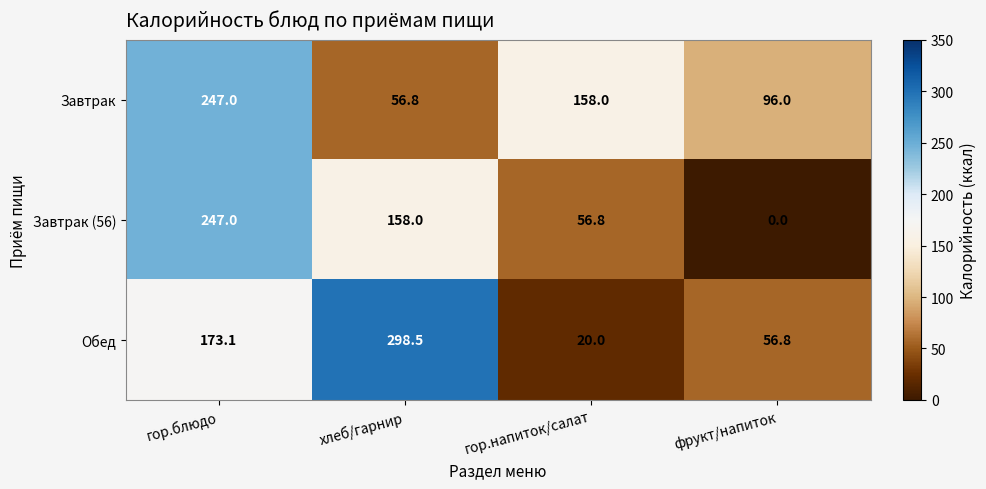

What is the sum of all Обед values?

548.4